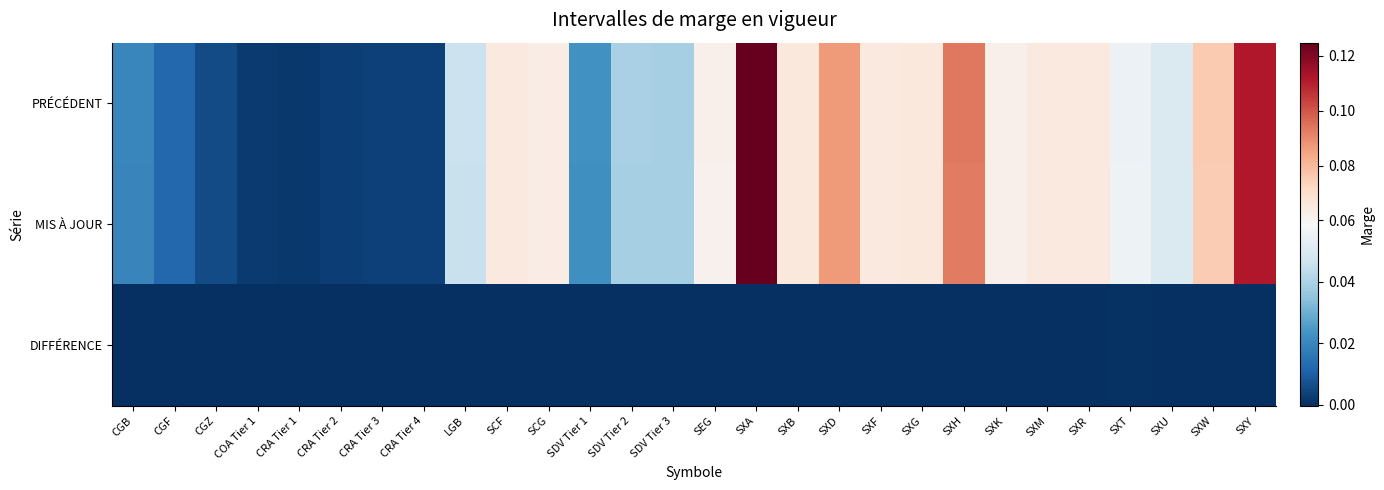

Count the number of data series in this chart.

3